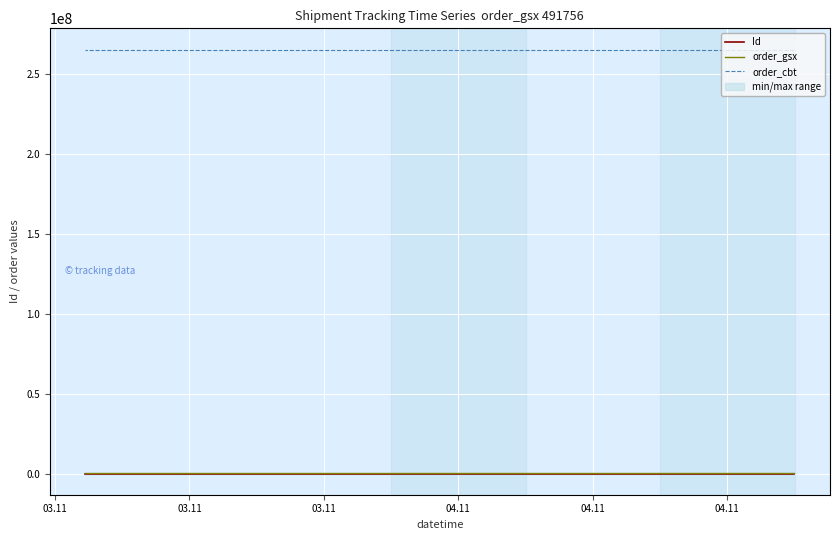

How many lines are shown in the chart?

3